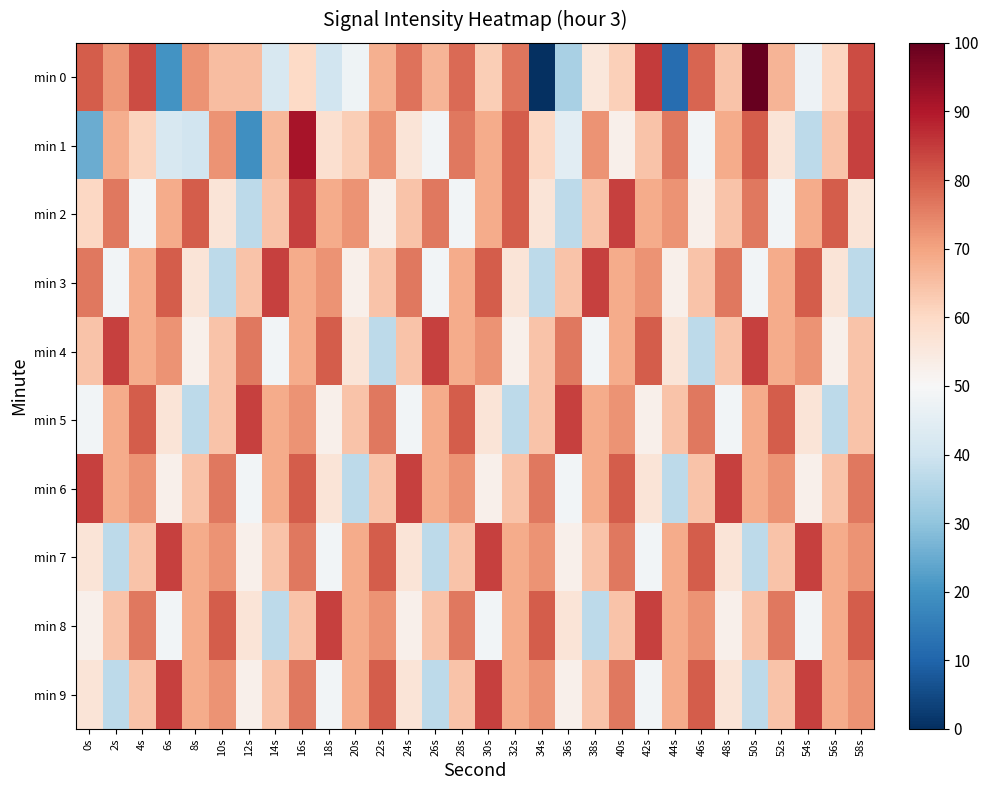

What is the total value across all series at 24s?

637.4